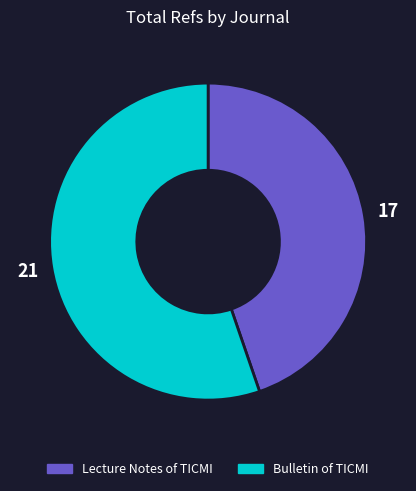

What is the ratio of the value at Bulletin of TICMI to the value at Lecture Notes of TICMI?

1.2